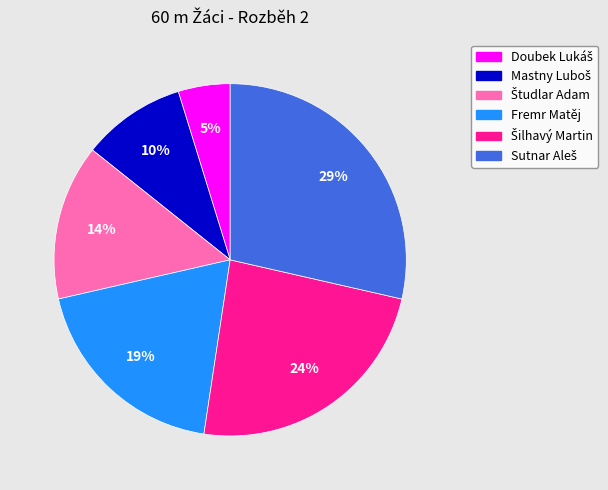

Is there any slice that represents more than half of the pie?

No